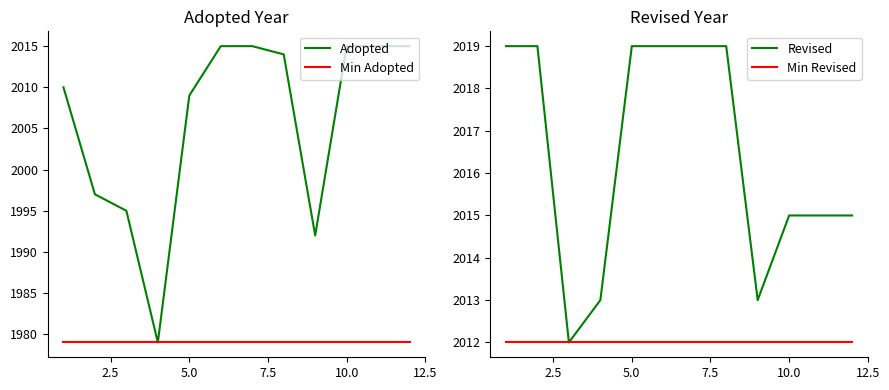

What is the lowest value of the Min Revised series?

2012